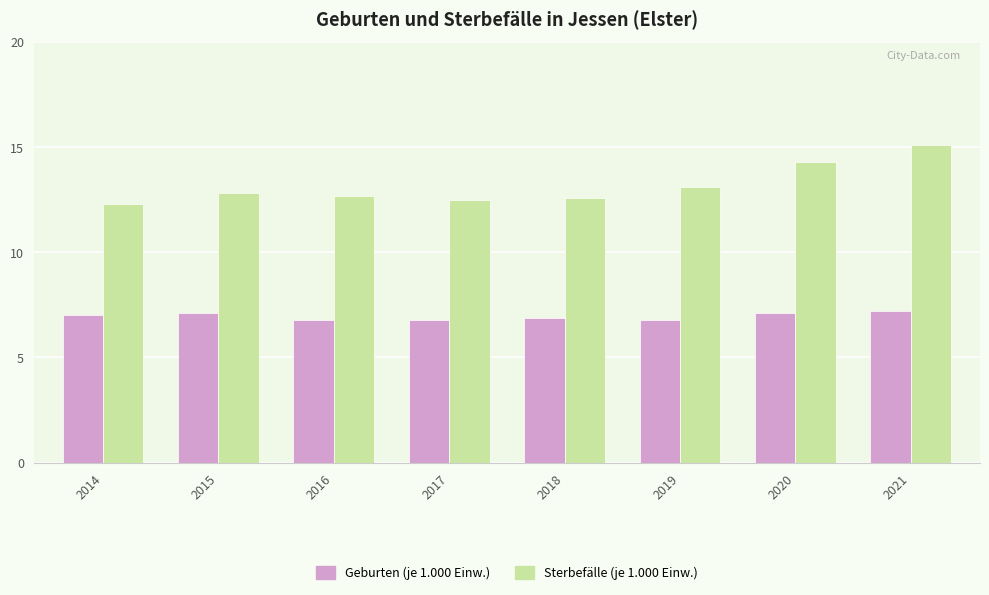

Which category has the lowest value in the Sterbefälle (je 1.000 Einw.) series?

2014